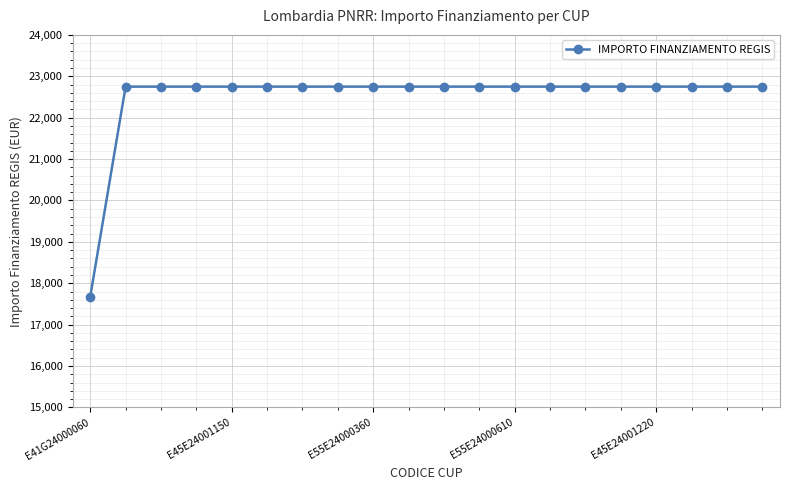

What is the value of the 11th point from the left?

22750.0